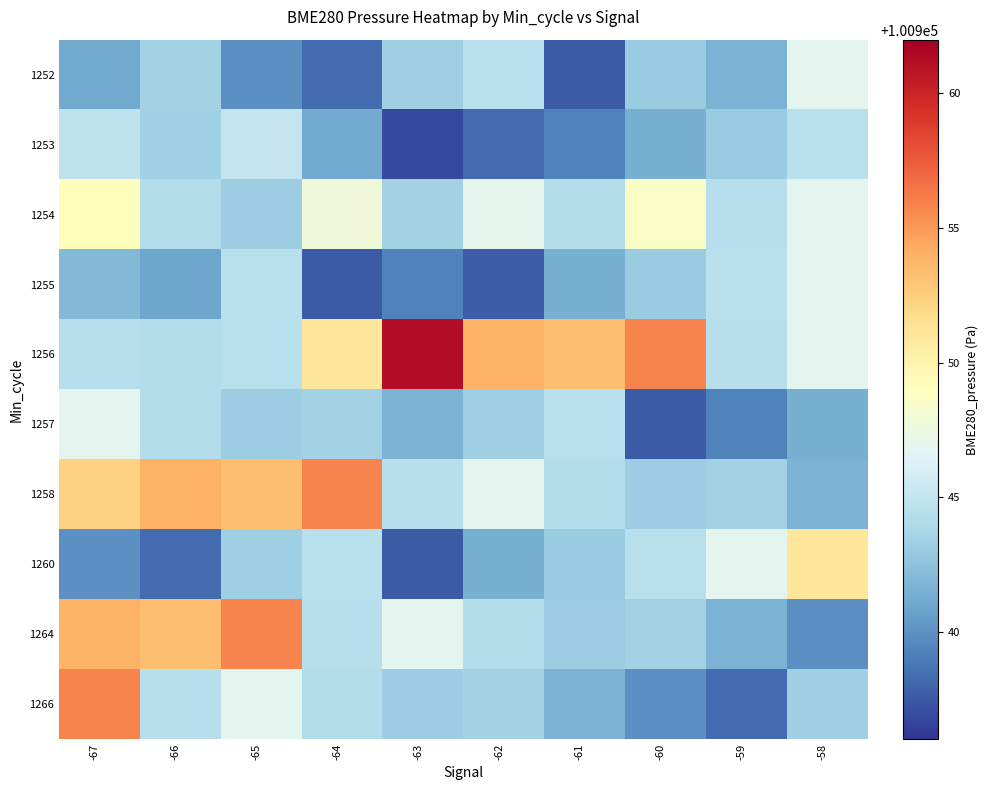

Reading right to left, extract all data points from this chart.

1252: -58=100946.8	-59=100941.7	-60=100943.0	-61=100937.6	-62=100944.5	-63=100943.3	-64=100938.3	-65=100939.9	-66=100943.4	-67=100941.1
1253: -58=100944.5	-59=100943.0	-60=100941.4	-61=100939.3	-62=100938.3	-63=100936.9	-64=100941.1	-65=100945.1	-66=100943.4	-67=100944.8
1254: -58=100946.9	-59=100944.4	-60=100948.7	-61=100944.3	-62=100946.9	-63=100943.4	-64=100947.7	-65=100943.2	-66=100944.3	-67=100949.1
1255: -58=100946.9	-59=100944.5	-60=100943.0	-61=100941.4	-62=100937.7	-63=100939.3	-64=100937.6	-65=100944.5	-66=100940.9	-67=100942.0
1256: -58=100946.9	-59=100944.4	-60=100955.9	-61=100953.3	-62=100953.9	-63=100961.2	-64=100951.0	-65=100944.5	-66=100944.3	-67=100944.4
1257: -58=100941.4	-59=100939.3	-60=100937.6	-61=100944.5	-62=100943.3	-63=100941.7	-64=100943.4	-65=100943.2	-66=100944.3	-67=100946.9
1258: -58=100941.7	-59=100943.4	-60=100943.2	-61=100944.3	-62=100946.9	-63=100944.4	-64=100955.9	-65=100953.3	-66=100953.9	-67=100952.3
1260: -58=100951.0	-59=100946.8	-60=100944.5	-61=100943.0	-62=100941.4	-63=100937.6	-64=100944.5	-65=100943.3	-66=100938.3	-67=100939.9
1264: -58=100939.9	-59=100941.7	-60=100943.4	-61=100943.2	-62=100944.3	-63=100946.9	-64=100944.4	-65=100955.9	-66=100953.3	-67=100953.9
1266: -58=100943.3	-59=100938.3	-60=100939.9	-61=100941.7	-62=100943.4	-63=100943.2	-64=100944.3	-65=100946.9	-66=100944.4	-67=100955.9